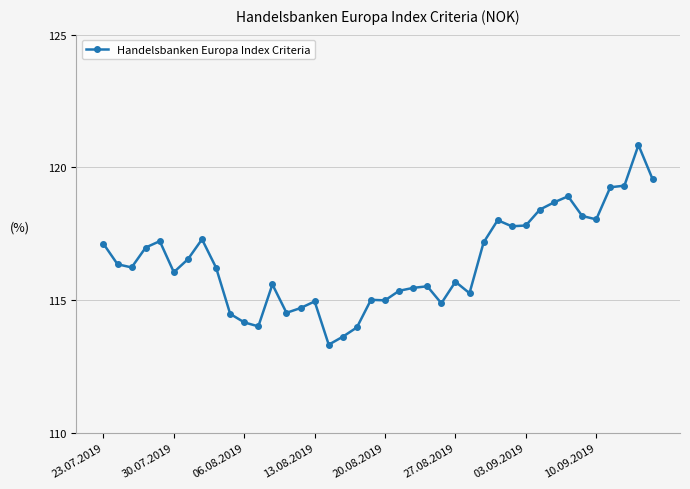

What is the greatest value displayed?

120.8